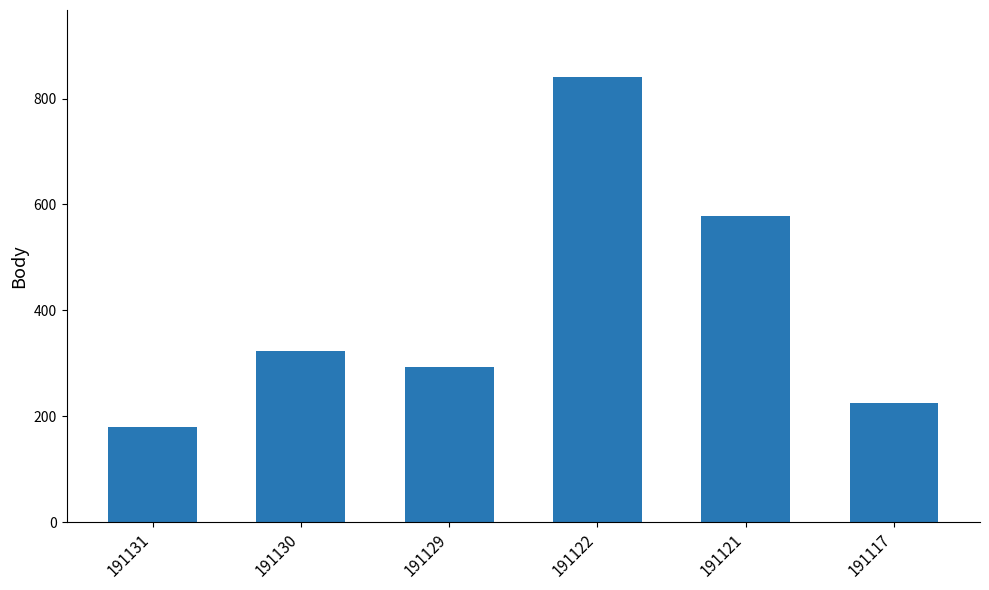

At which label is the value closest to 510?

191121